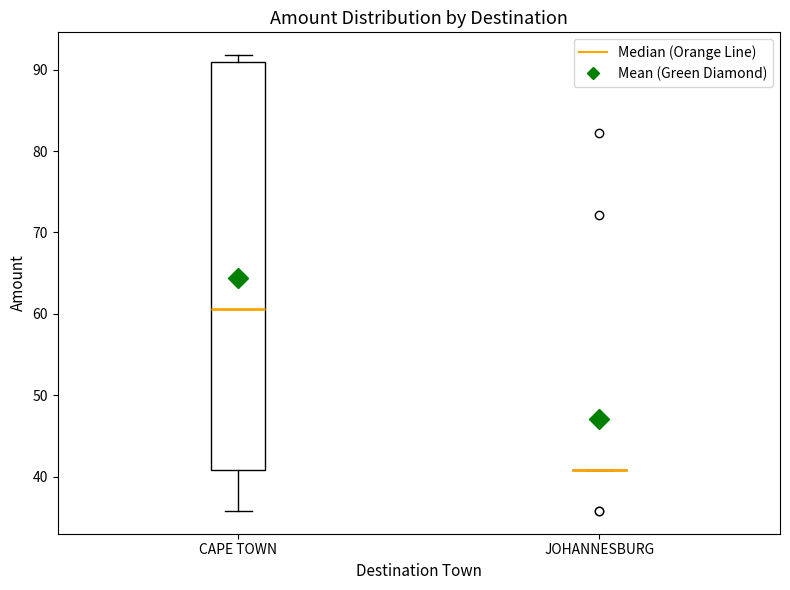

Reading left to right, transcribe this box plot: for each box, give where its median line is, the range the box spans, and where its two whiskers end, as read against the y-axis. The values are not printed on the chart, so give them approximately, as read against the axis.

CAPE TOWN: median 61, box 41 to 91, whiskers 36 to 92
JOHANNESBURG: box collapsed to a line at 41, whiskers 41 to 41